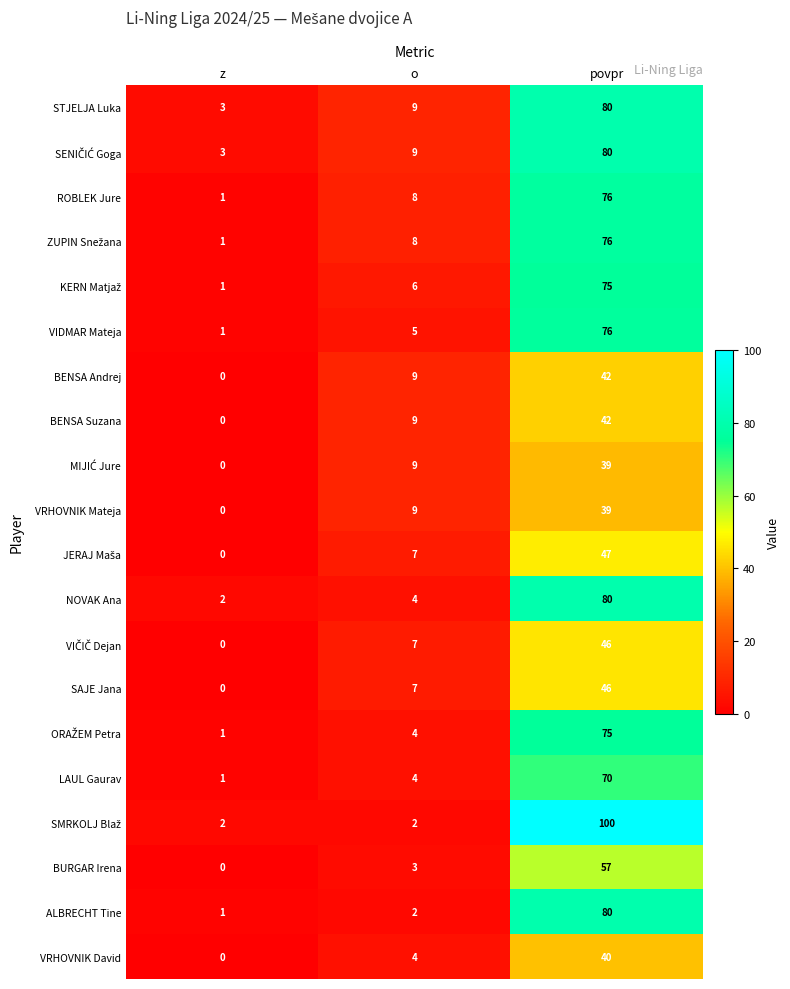

What is the difference between the LAUL Gaurav values at o and z?

3